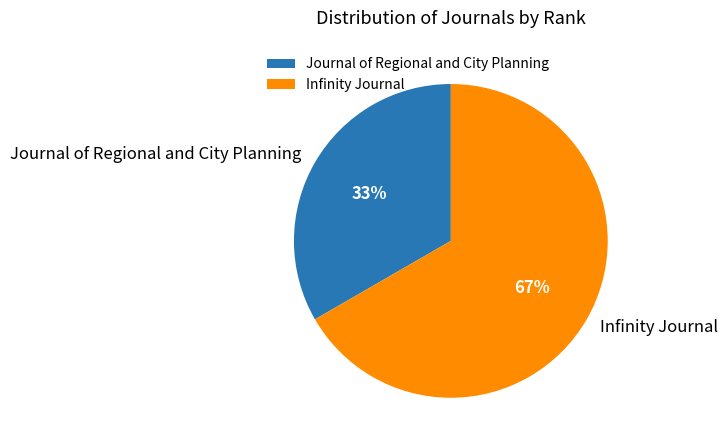

Which slice is the smallest?

Journal of Regional and City Planning